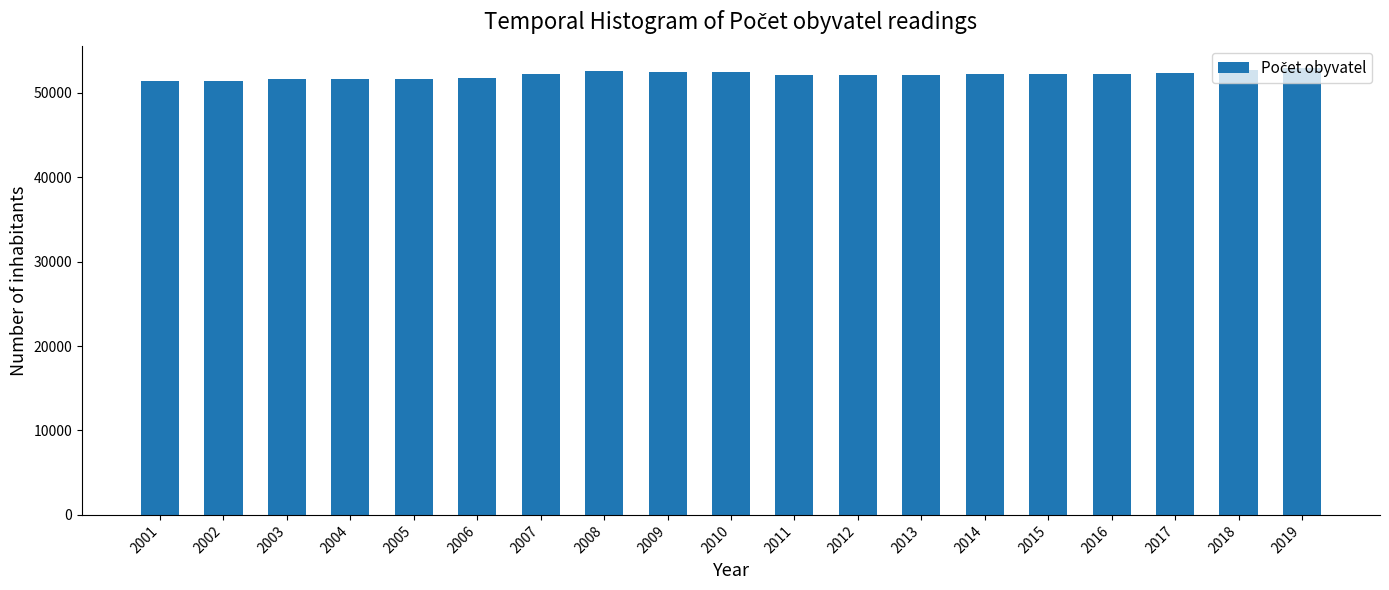

What is the maximum value shown in the chart?

52932